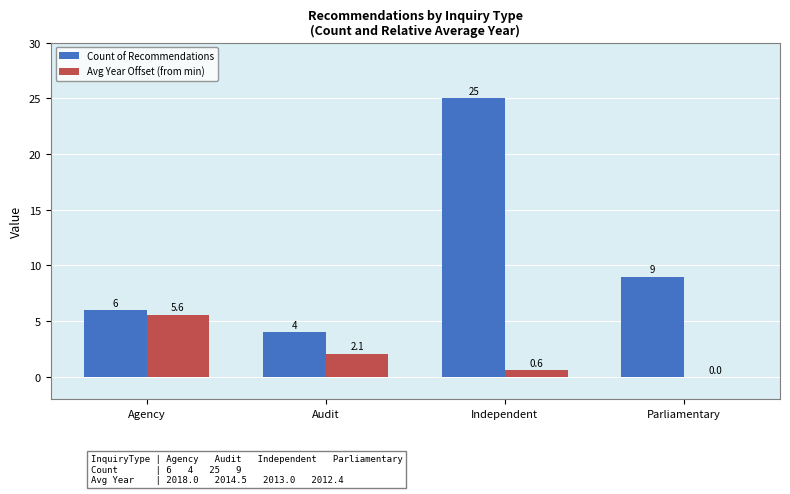

Are the bars grouped side by side (vs. stacked)?

Yes